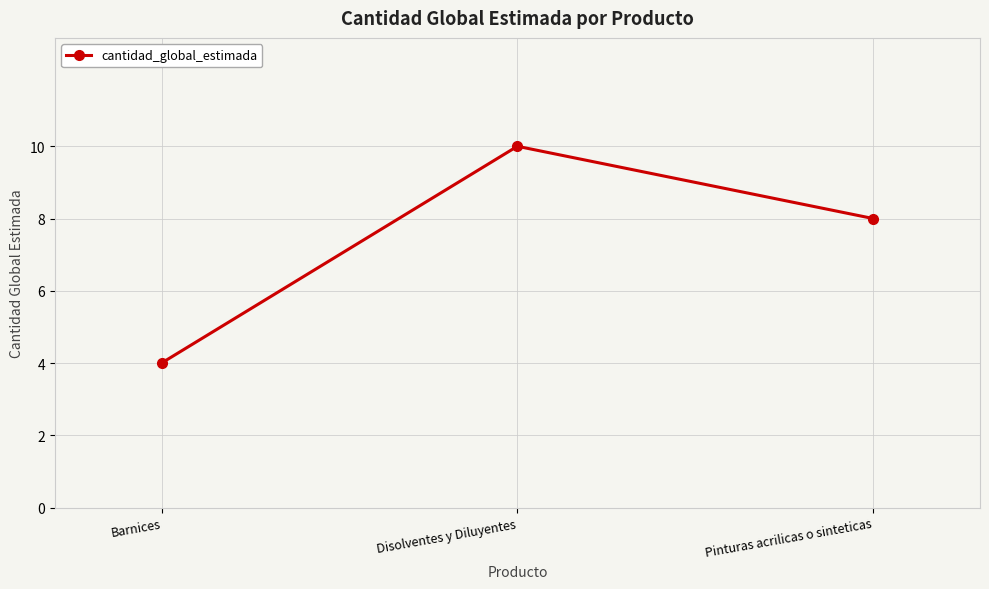

What is the average value?

7